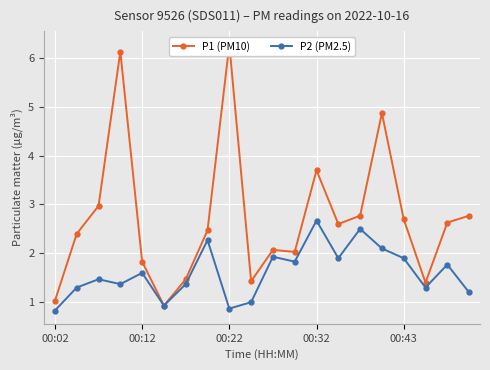

Does the chart display data point markers on the line(s)?

Yes